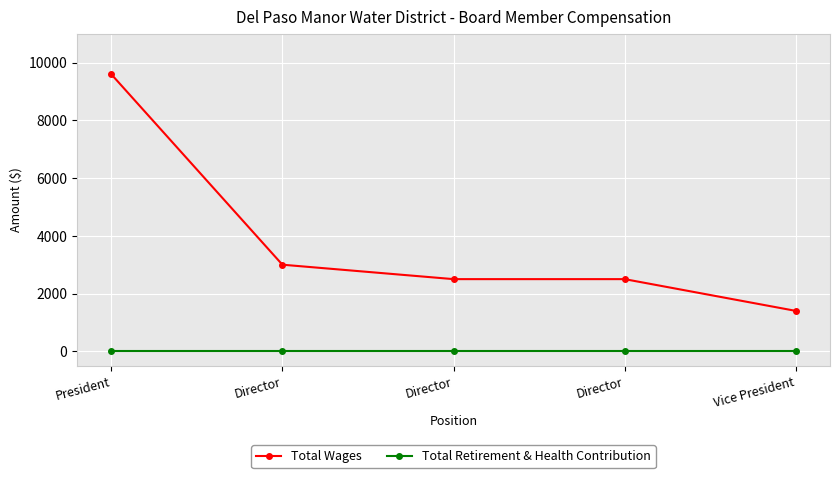

True or false: Total Retirement & Health Contribution has a value of 0 at Director.

True